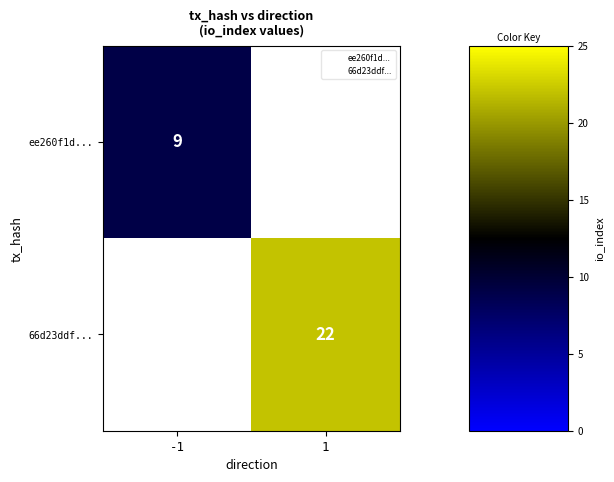

Count the number of categories in the chart.

2